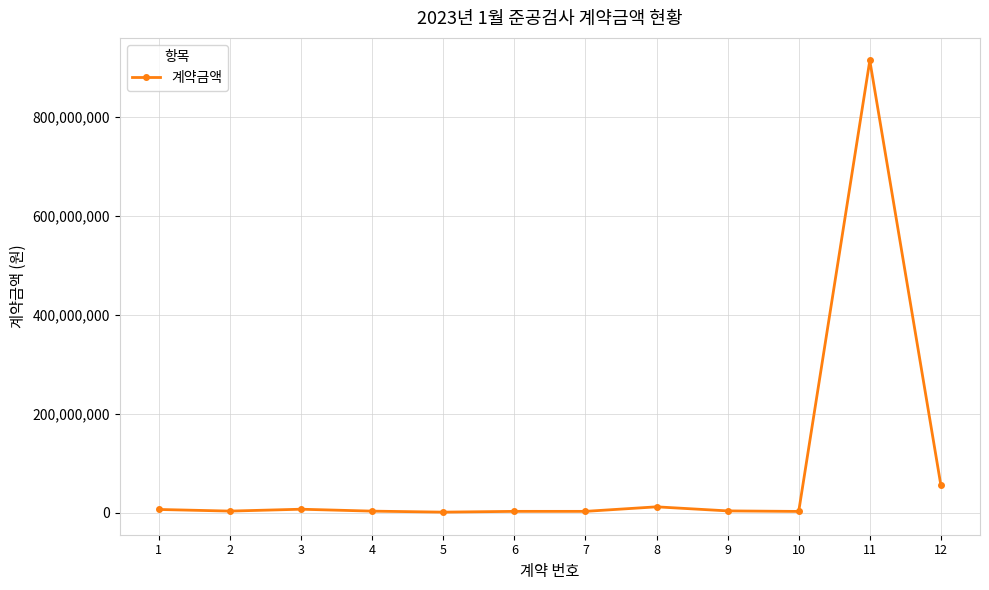

Is this an area chart (filled region under the line)?

No